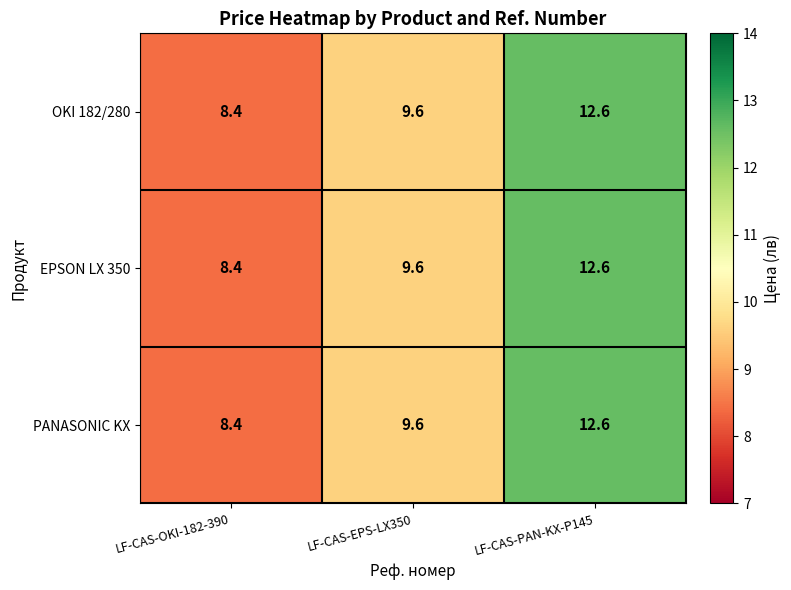

List the labels in order of EPSON LX 350 value, largest first.

LF-CAS-PAN-KX-P145, LF-CAS-EPS-LX350, LF-CAS-OKI-182-390